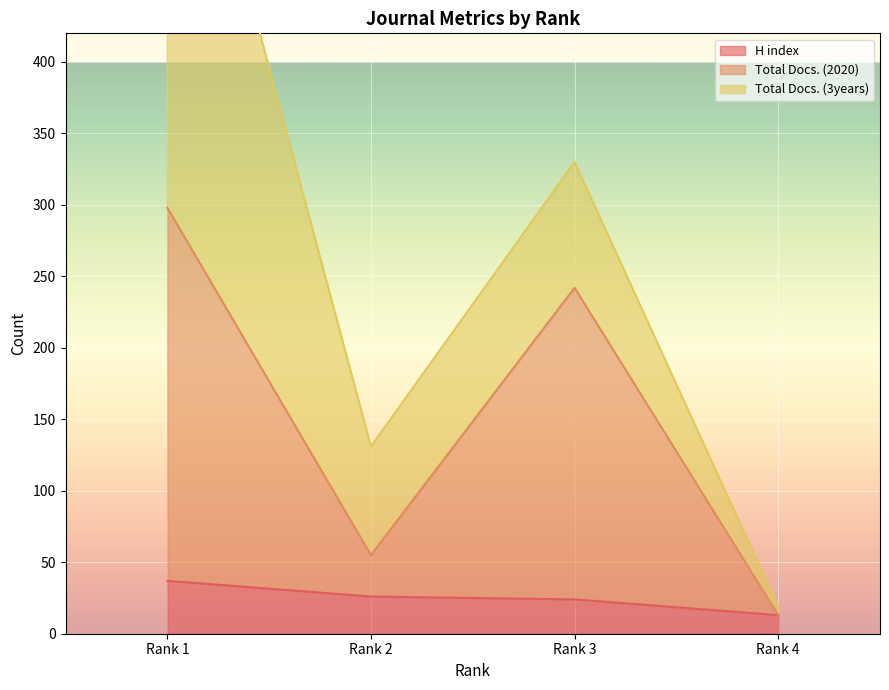

True or false: H index has more than 1 interior local peaks.

False